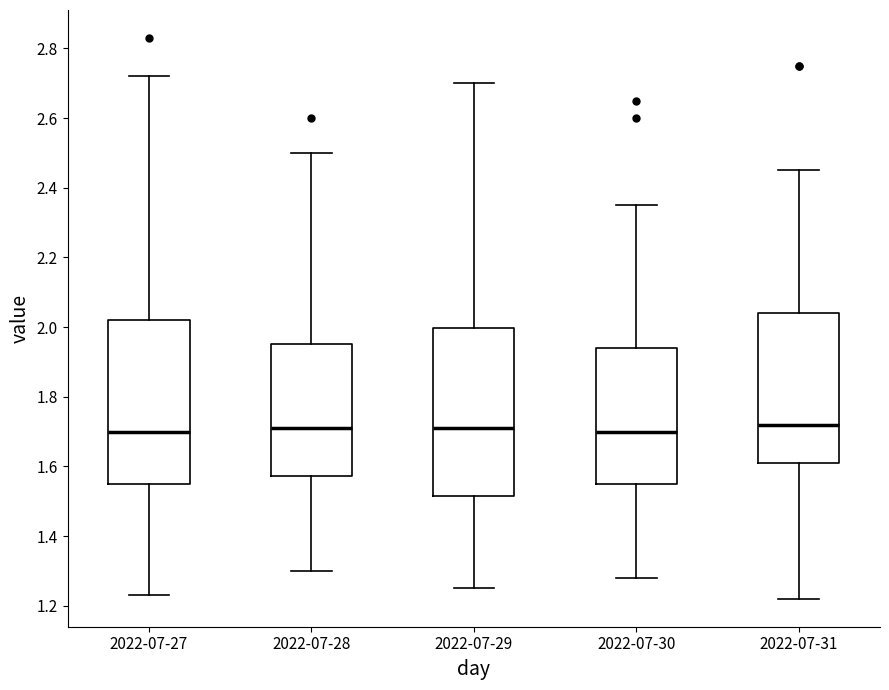

Reading left to right, transcribe this box plot: for each box, give where its median line is, the range the box spans, and where its two whiskers end, as read against the y-axis. The values are not printed on the chart, so give them approximately, as read against the axis.

2022-07-27: median 1.70, box 1.56 to 2.02, whiskers 1.24 to 2.72
2022-07-28: median 1.72, box 1.58 to 1.96, whiskers 1.30 to 2.50
2022-07-29: median 1.72, box 1.52 to 2.00, whiskers 1.26 to 2.70
2022-07-30: median 1.70, box 1.56 to 1.94, whiskers 1.28 to 2.36
2022-07-31: median 1.72, box 1.62 to 2.04, whiskers 1.22 to 2.46